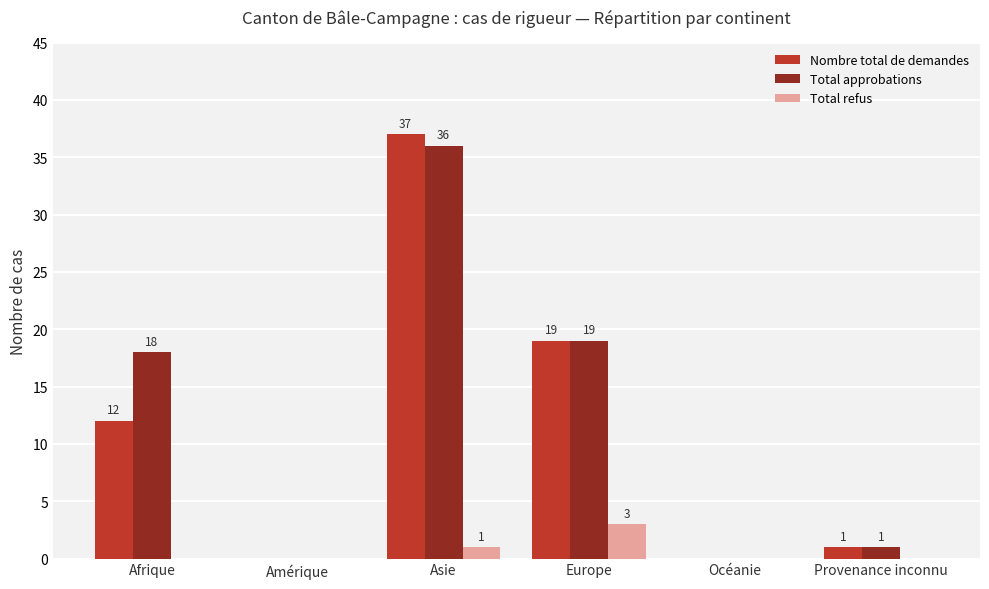

The value of Total approbations at Provenance inconnu is 1. True or false?

True